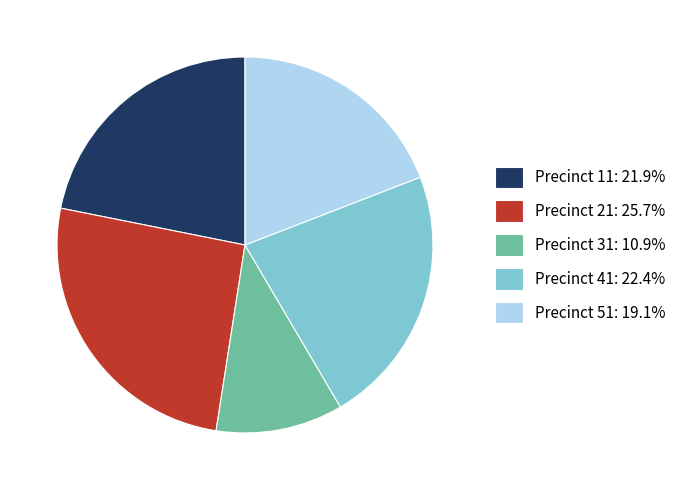

Approximately how many times larger is the value at Precinct 21: 25.7% compared to Precinct 41: 22.4%?

1.1